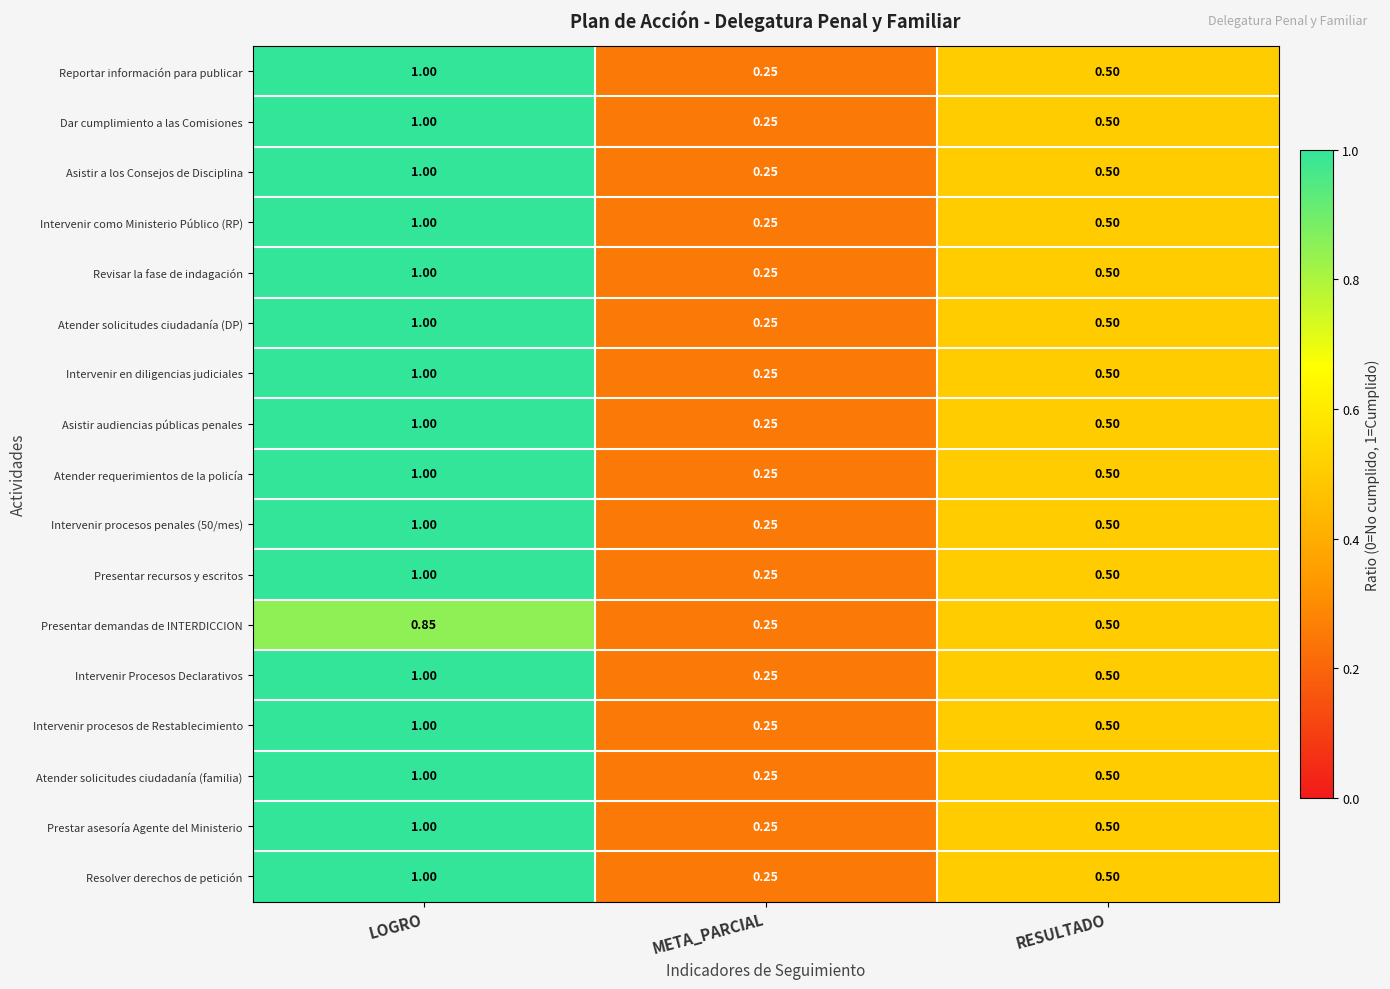

Which label corresponds to the largest value in the chart?

LOGRO